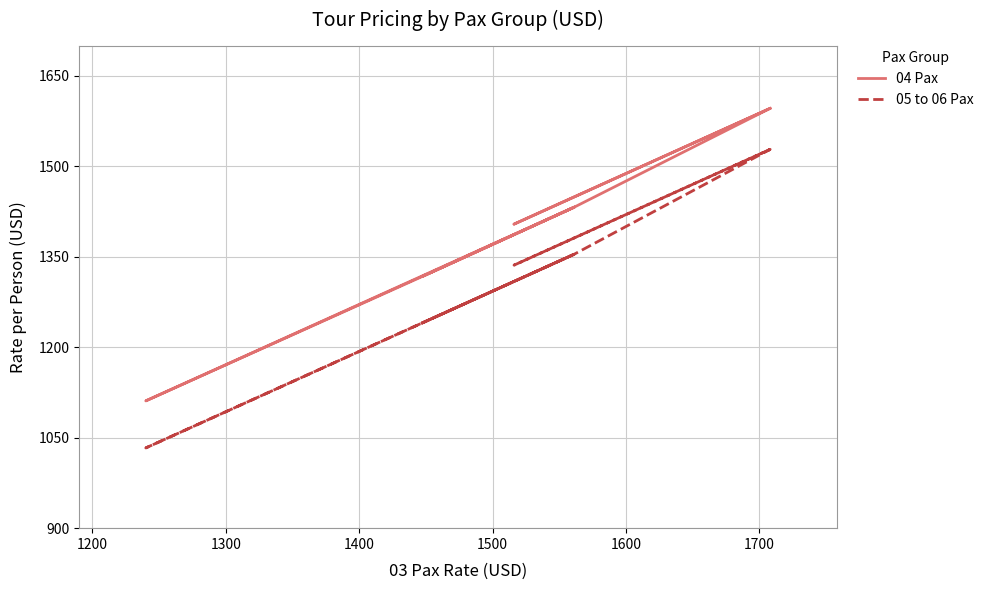

Is the value of 05 to 06 Pax at 1400 greater than the value of 04 Pax at 1400?

No